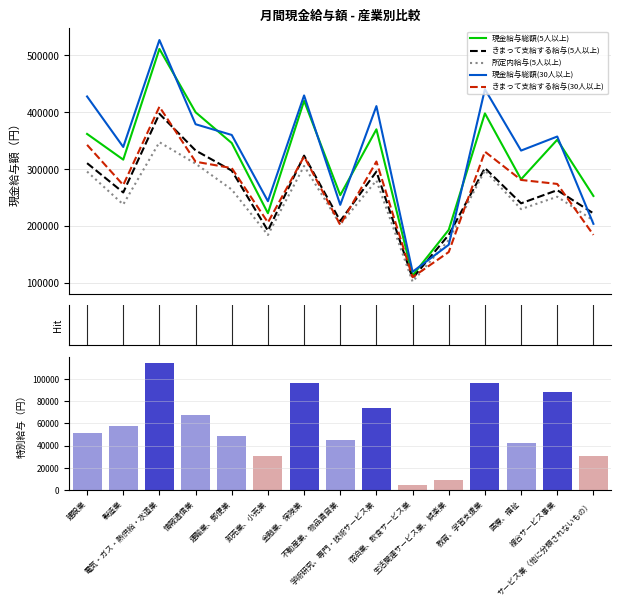

What are all the series names shown in the legend?

現金給与総額(5人以上), きまって支給する給与(5人以上), 所定内給与(5人以上), 現金給与総額(30人以上), きまって支給する給与(30人以上)